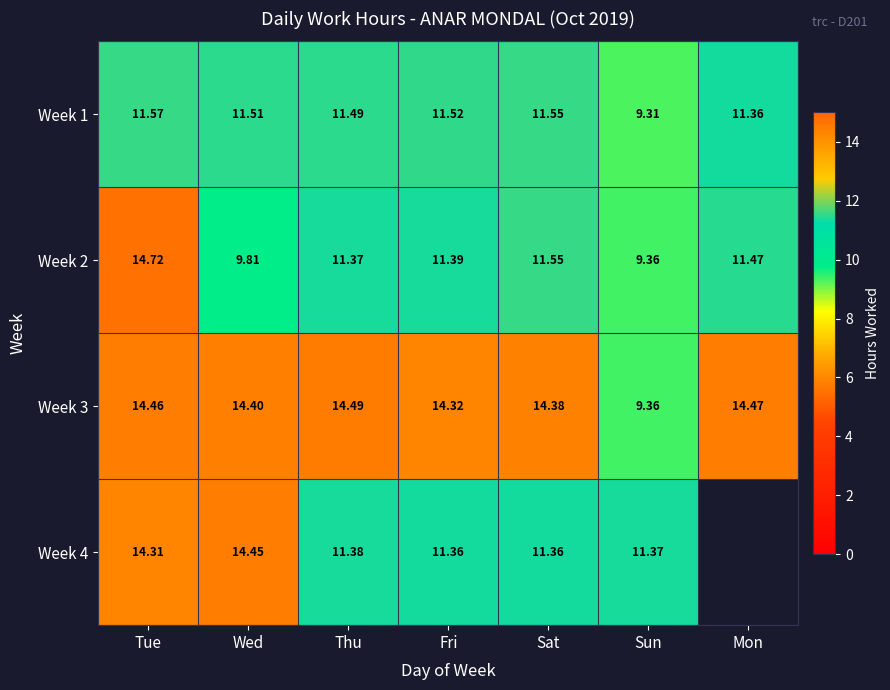

What is the spread (max minus min) of values at Sat?

3.0